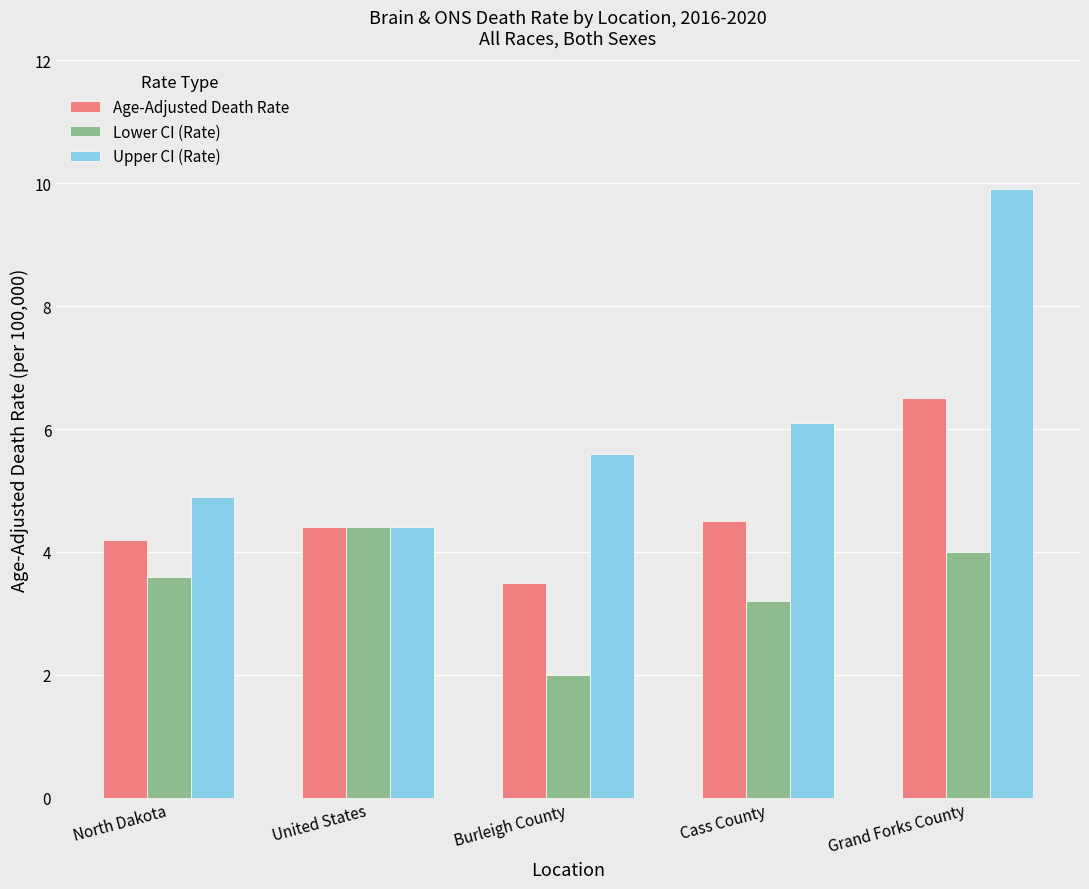

Which series has the largest total across all categories?

Upper CI (Rate)